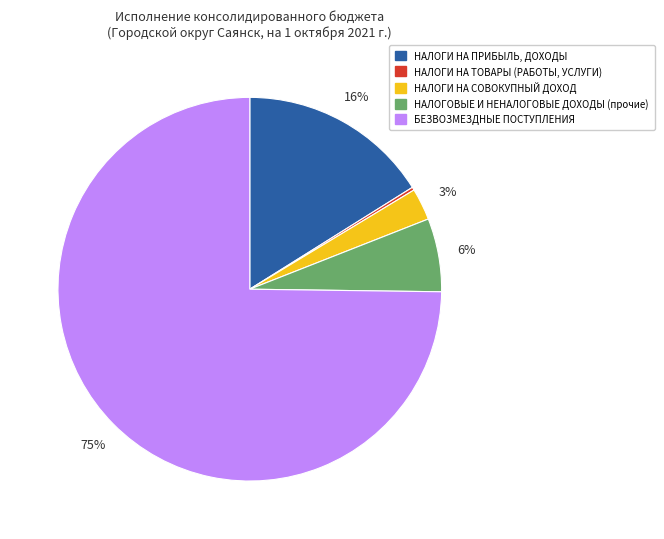

Is there a majority slice in this chart?

Yes